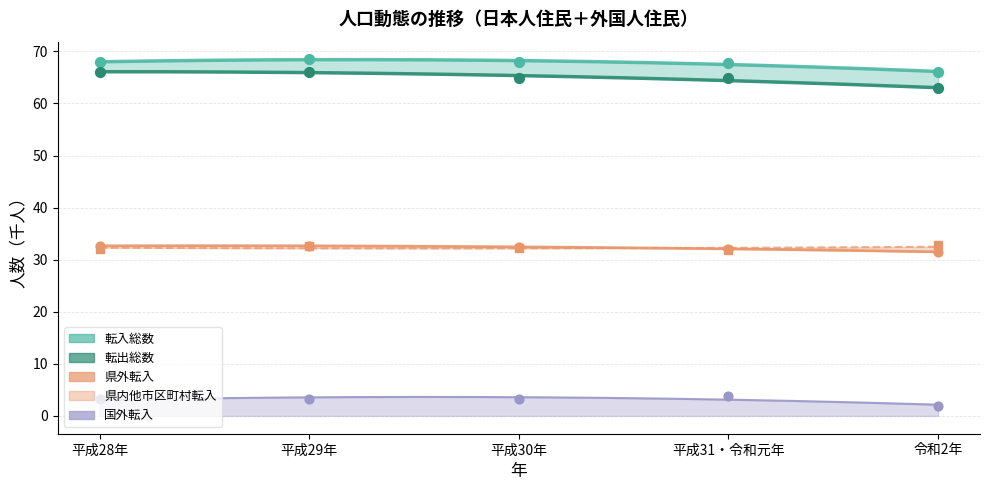

What are all the series names shown in the legend?

転入総数, 県内他市区町村転入, 県外転入, 国外転入, 転出総数